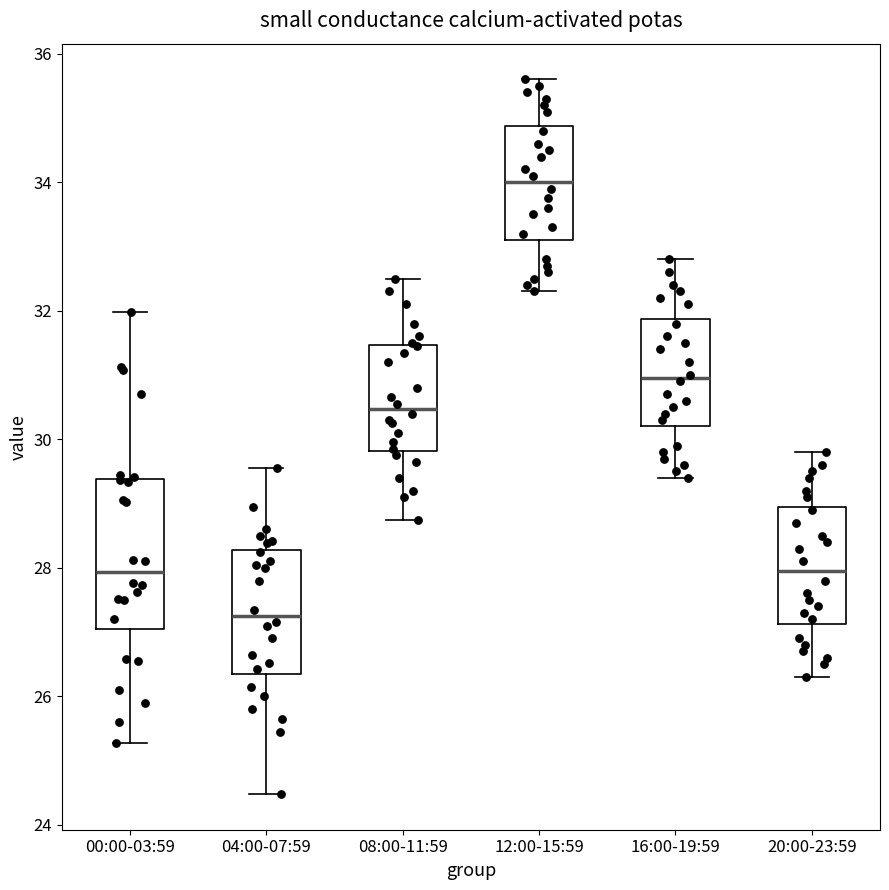

Reading left to right, read every box against the y-axis: the position of its median line, the range the box covers, and the ends of its whiskers. The values are not printed on the chart, so give them approximately, as read against the axis.

00:00-03:59: median 28.0, box 27.0 to 29.4, whiskers 25.2 to 32.0
04:00-07:59: median 27.2, box 26.4 to 28.2, whiskers 24.4 to 29.6
08:00-11:59: median 30.4, box 29.8 to 31.4, whiskers 28.8 to 32.6
12:00-15:59: median 34.0, box 33.2 to 34.8, whiskers 32.4 to 35.6
16:00-19:59: median 31.0, box 30.2 to 31.8, whiskers 29.4 to 32.8
20:00-23:59: median 28.0, box 27.2 to 29.0, whiskers 26.4 to 29.8